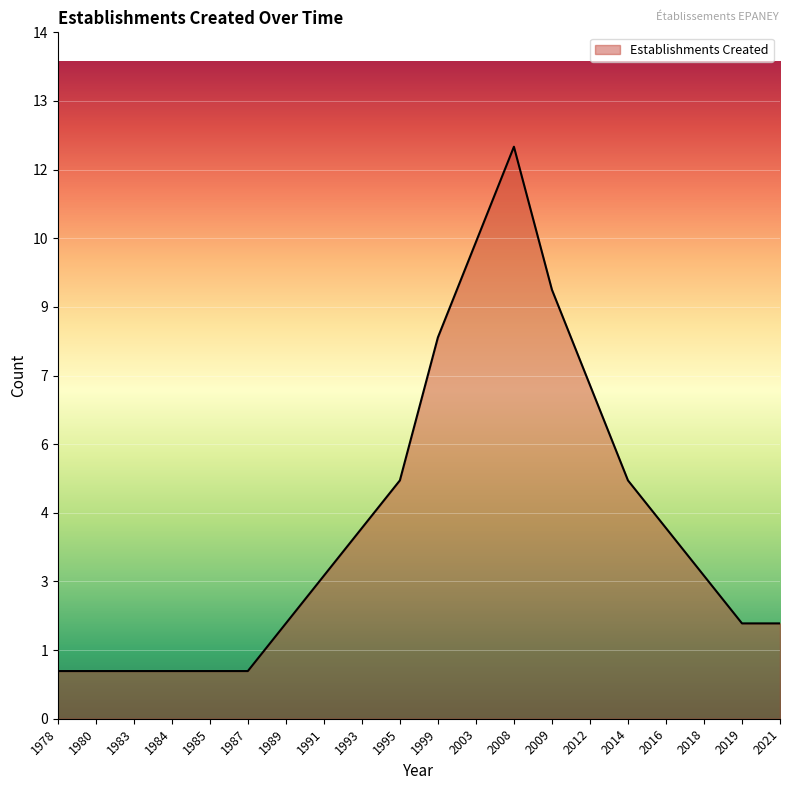

True or false: the data shows 2 at 1980.

False